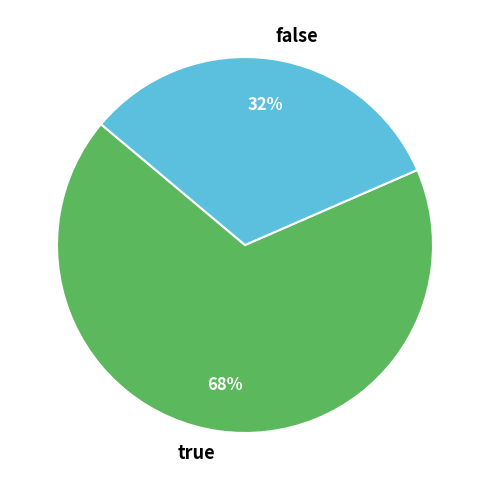

Which has a higher value, true or false?

true